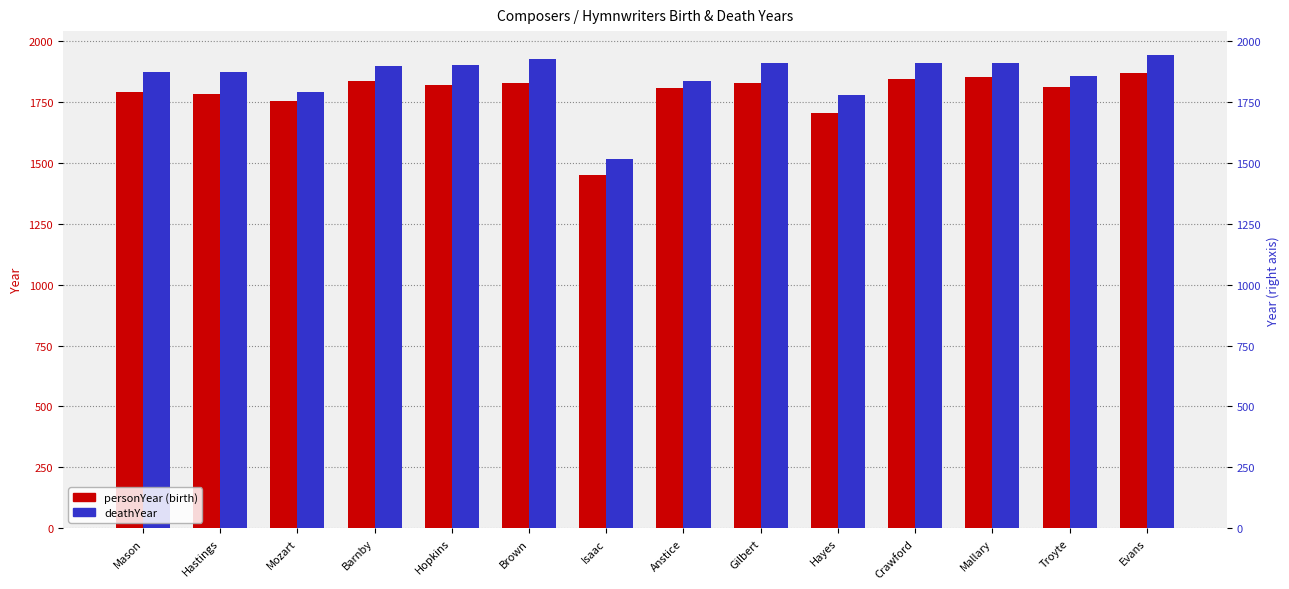

Which series has the widest spread of values?

deathYear